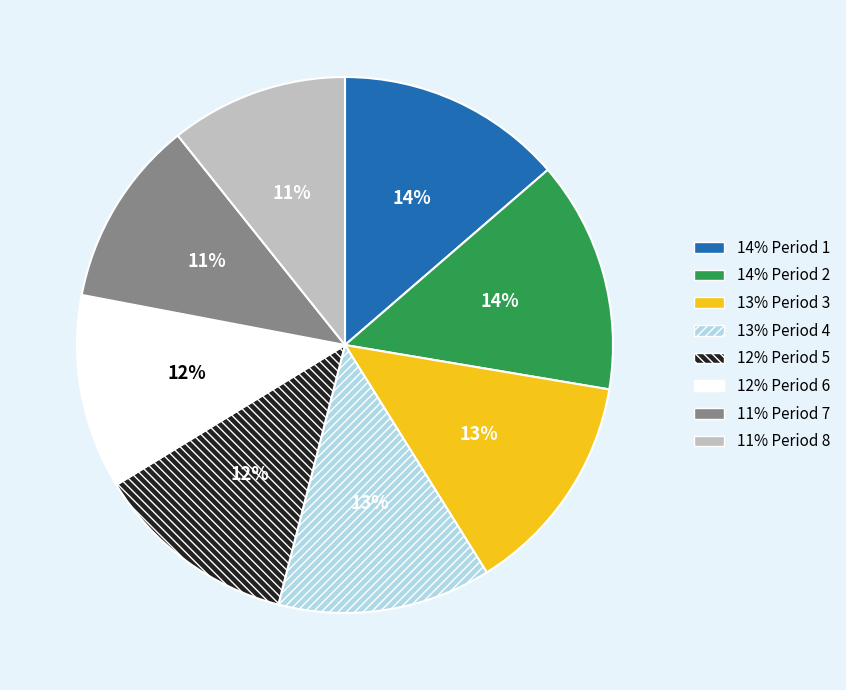

To the nearest percent, what is the difference between the largest and smallest slice percentages?

3%